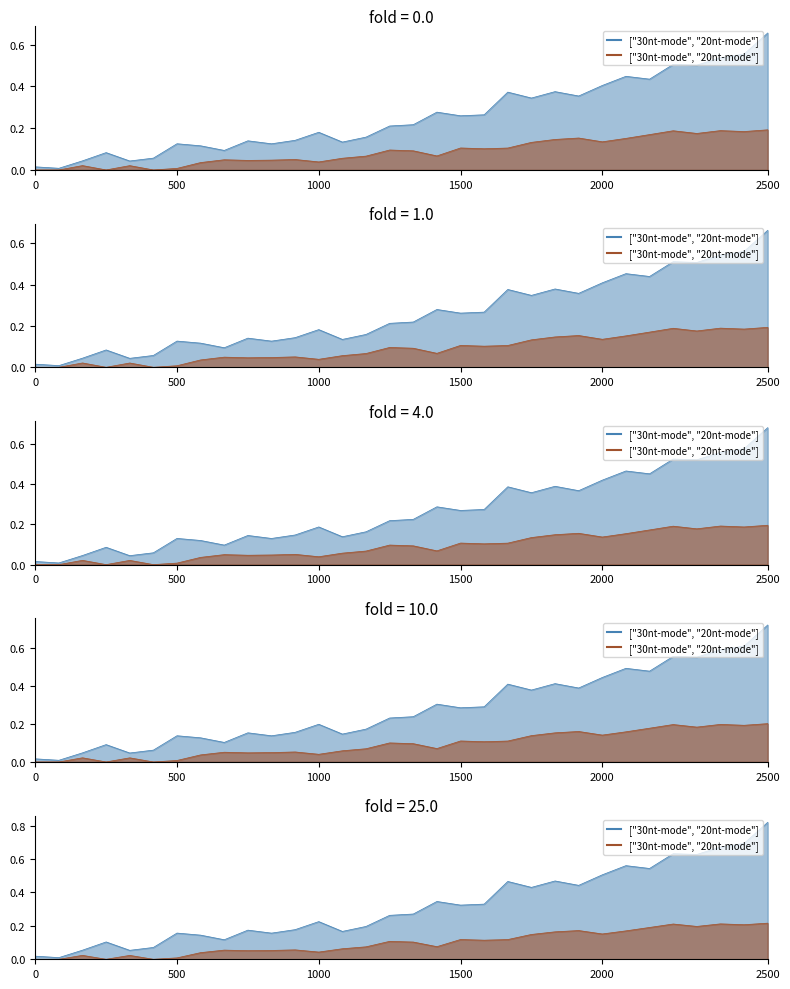

How many interior local peaks (higher than both neighbors) does the data have?

9